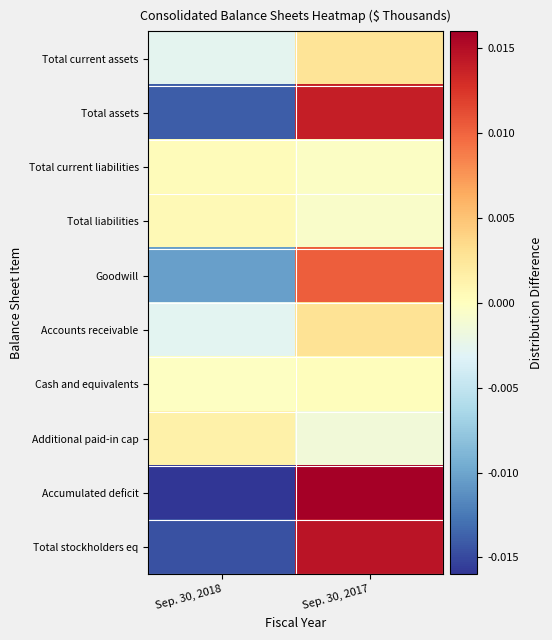

At which category does the chart reach its minimum across all series?

Sep. 30, 2018